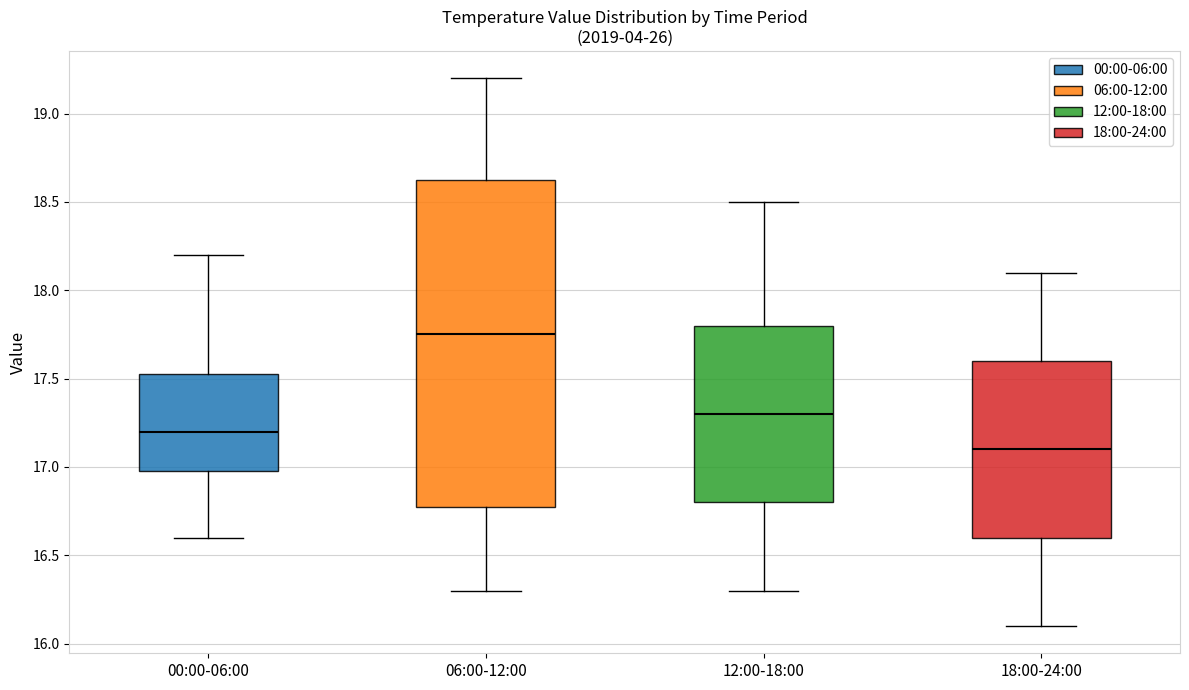

Reading left to right, read every box against the y-axis: the position of its median line, the range the box covers, and the ends of its whiskers. The values are not printed on the chart, so give them approximately, as read against the axis.

00:00-06:00: median 17.20, box 17.00 to 17.55, whiskers 16.60 to 18.20
06:00-12:00: median 17.75, box 16.80 to 18.65, whiskers 16.30 to 19.20
12:00-18:00: median 17.30, box 16.80 to 17.80, whiskers 16.30 to 18.50
18:00-24:00: median 17.10, box 16.60 to 17.60, whiskers 16.10 to 18.10